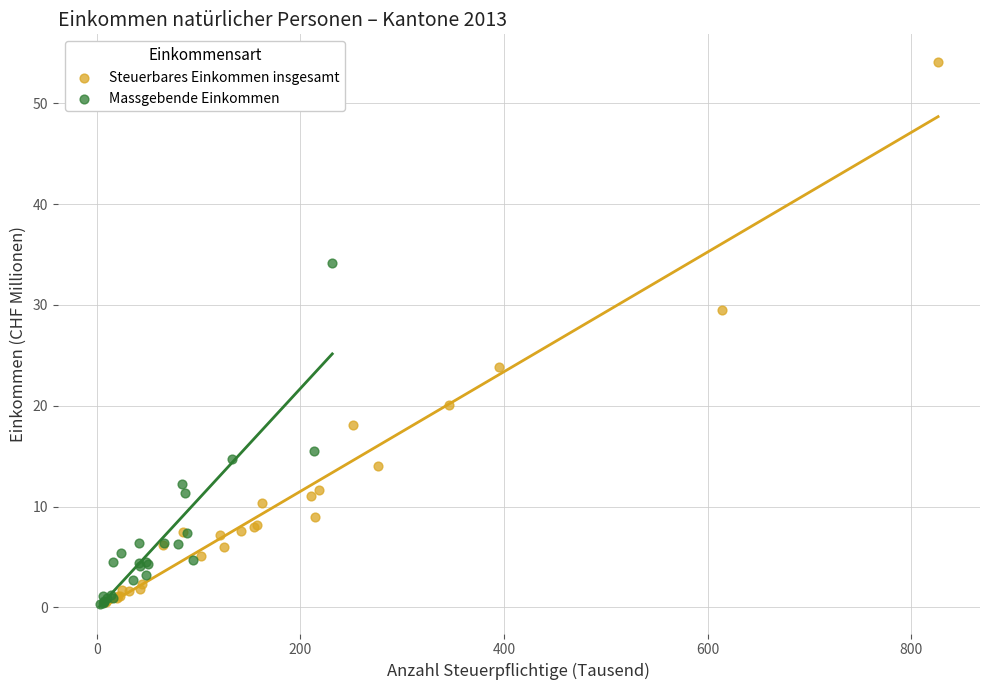

Which series contains the highest Y value?

Steuerbares Einkommen insgesamt